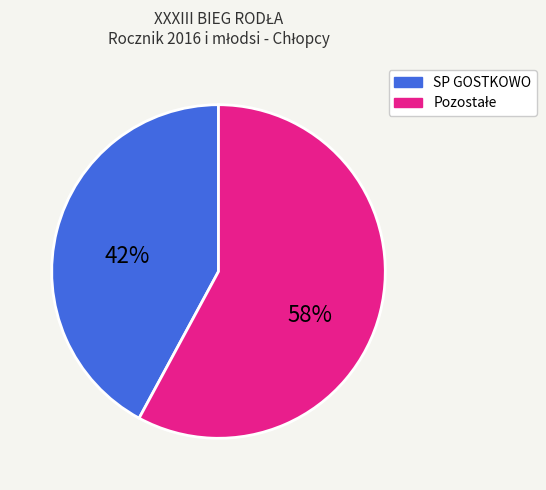

Does any single category account for the majority?

Yes